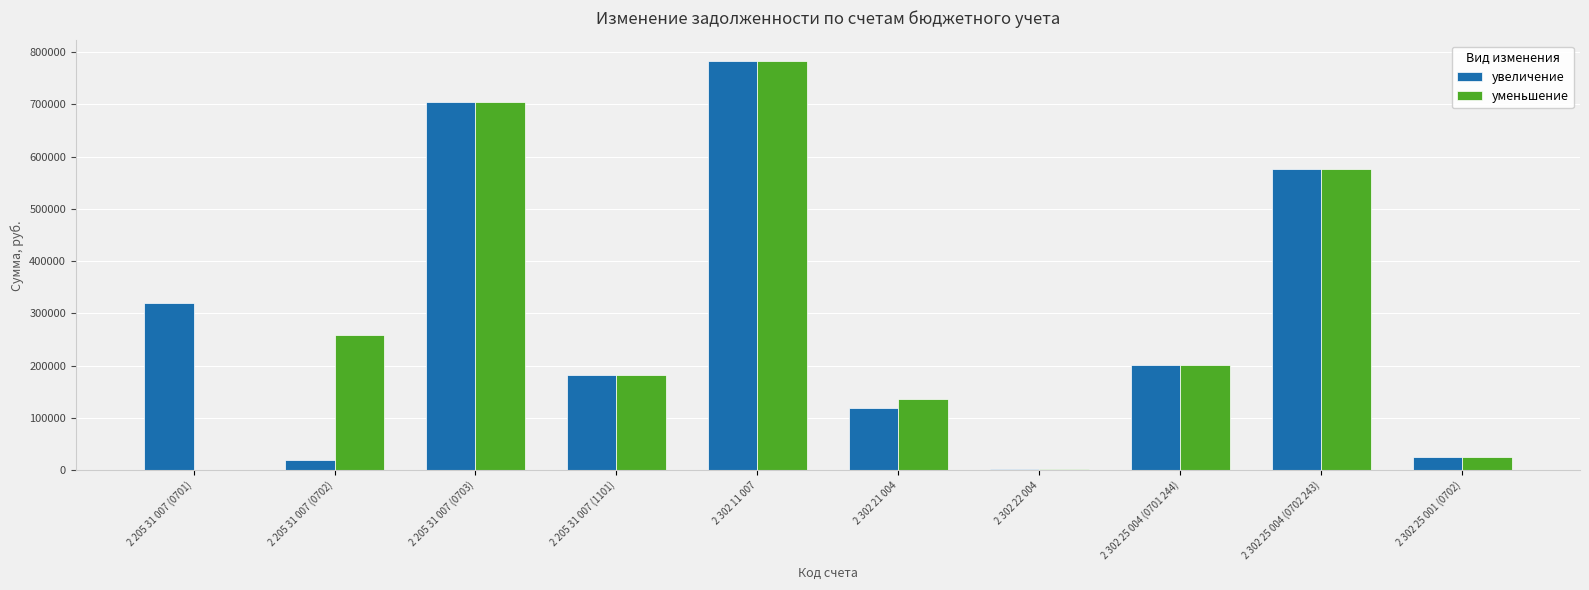

What is the sum of the увеличение values at 2 205 31 007 (0701) and 2 205 31 007 (0702)?

340337.6